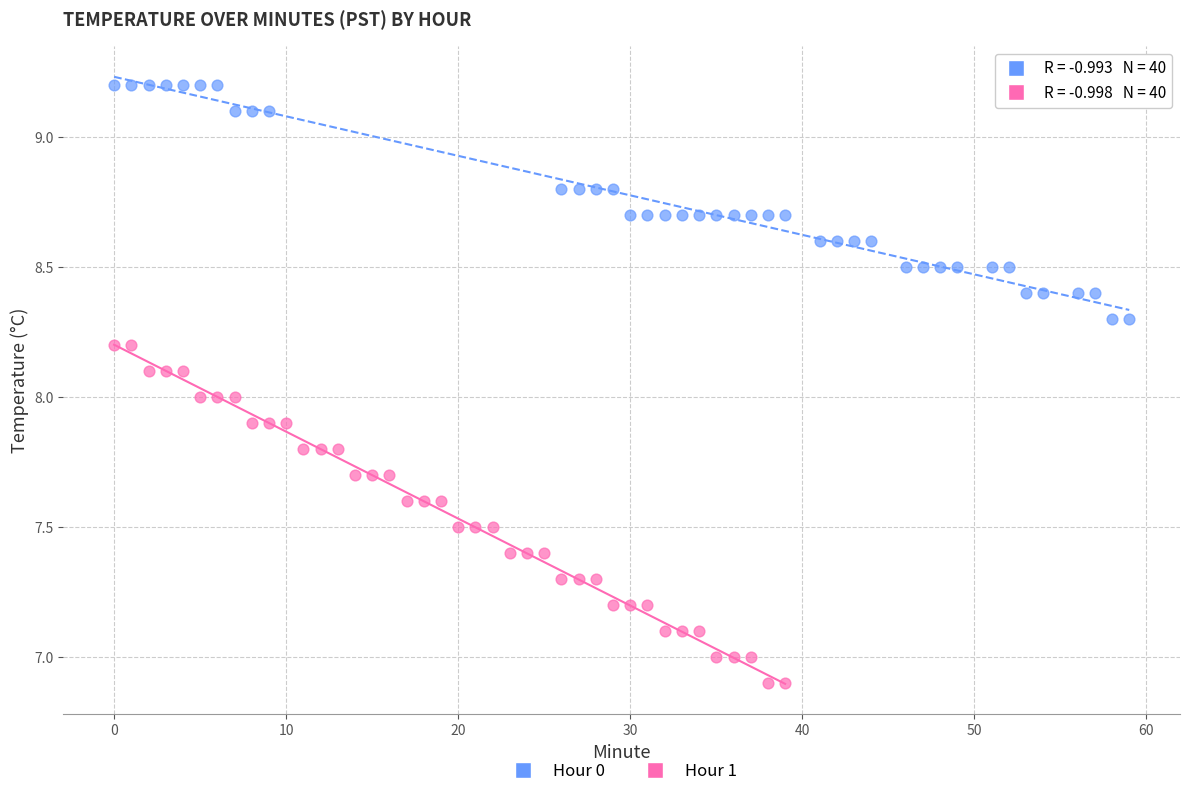

Which series reaches the maximum Y coordinate?

Hour 0